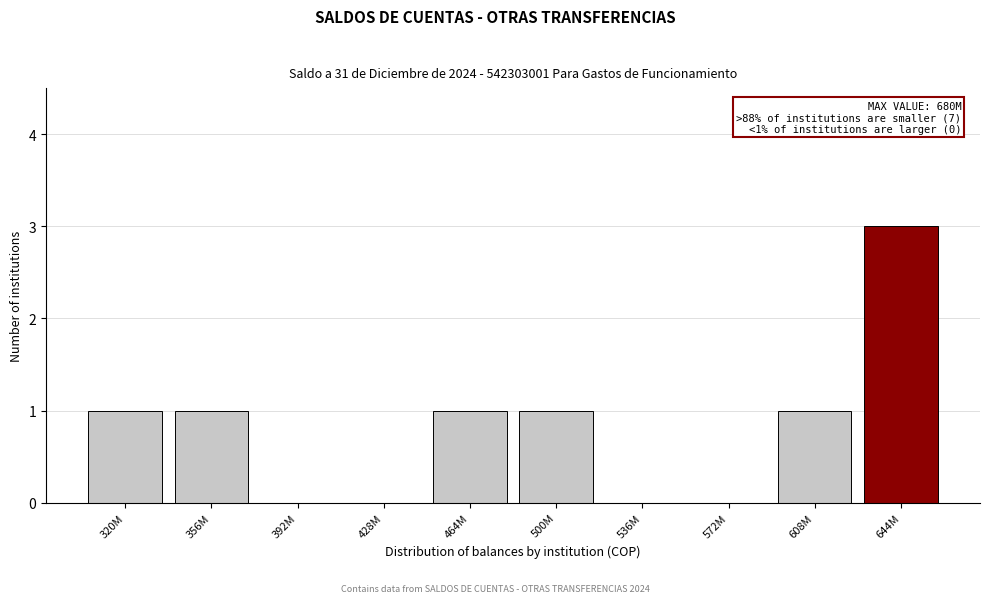

Reading left to right, extract all data points from this chart.

320M=1	356M=1	392M=0	428M=0	464M=1	500M=1	536M=0	572M=0	608M=1	644M=3